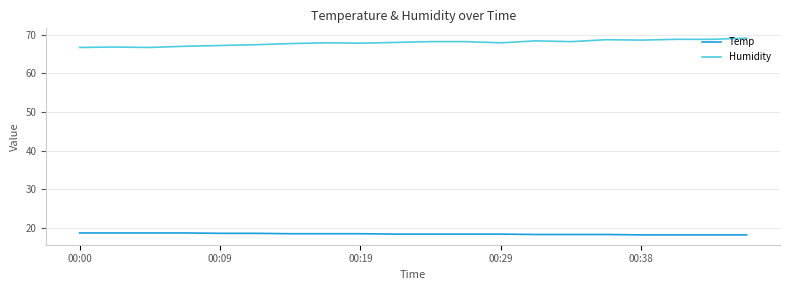

True or false: Temp and Humidity intersect in this chart.

False